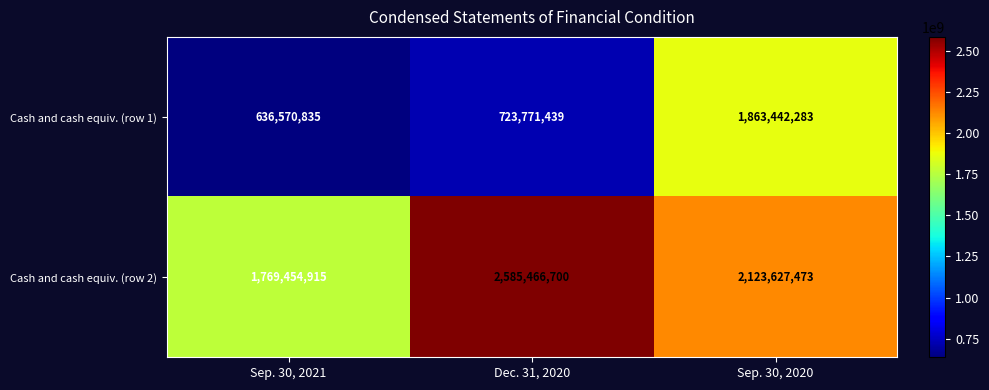

What is the spread (max minus min) of values at Dec. 31, 2020?

1861695261